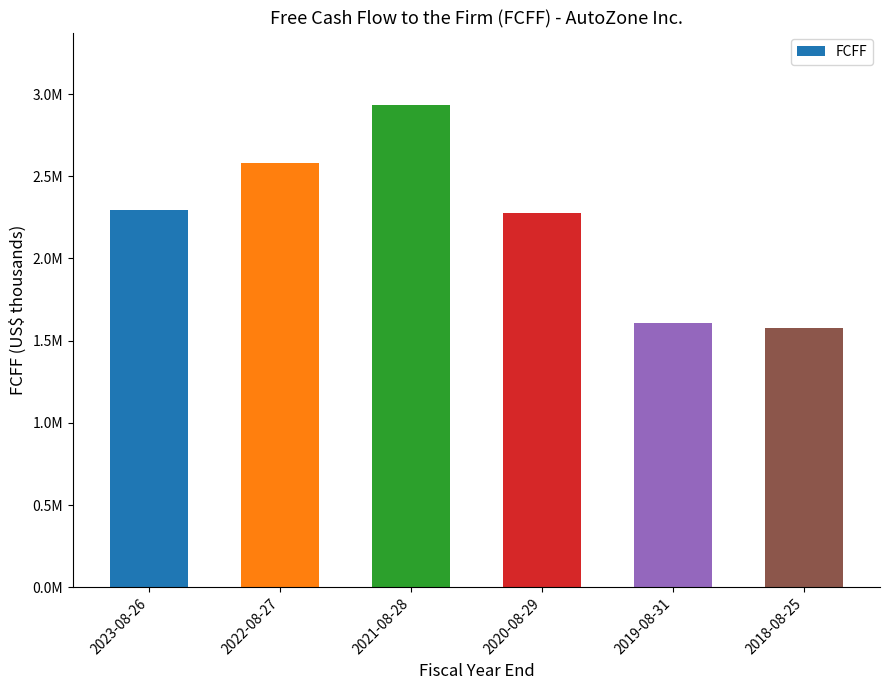

What is the sum of the values at 2019-08-31 and 2021-08-28?

4541611